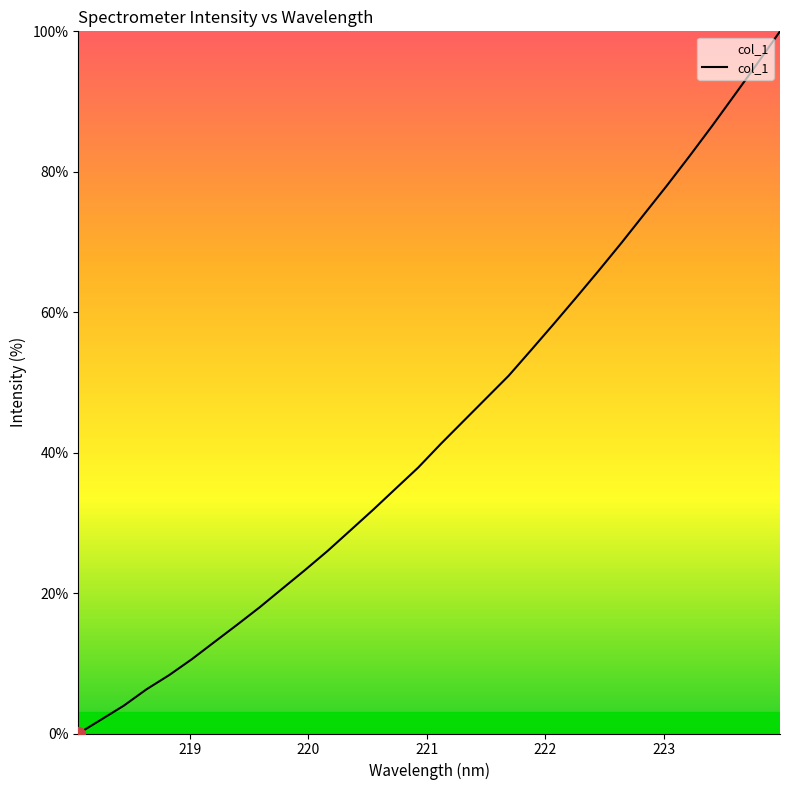

What is the maximum value shown in the chart?

100.0